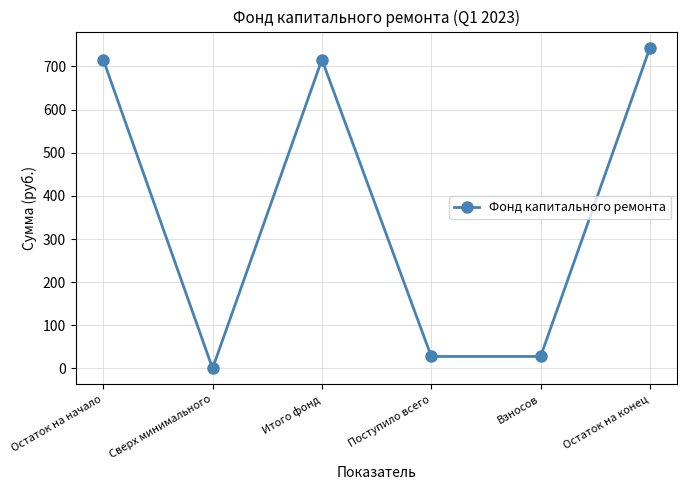

What is the sum of the values at Остаток на конец and Остаток на начало?

1459.9